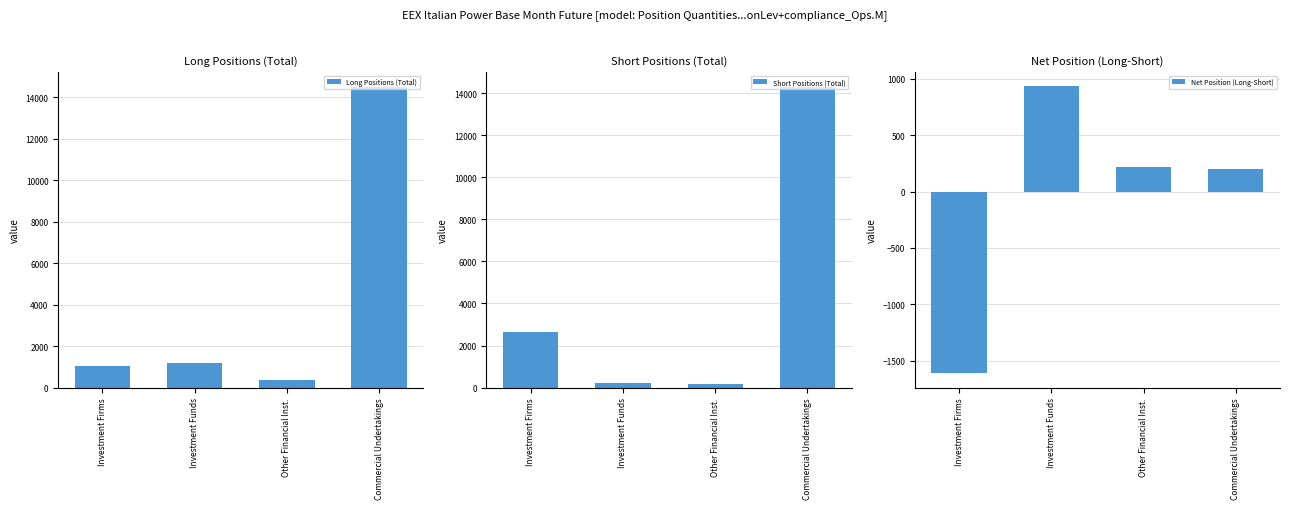

What is the value of the Net Position (Long-Short) bar at the 2nd from the left?

932.2